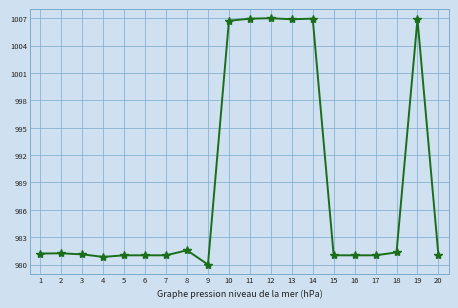

Which category has the lowest value across all series?

9